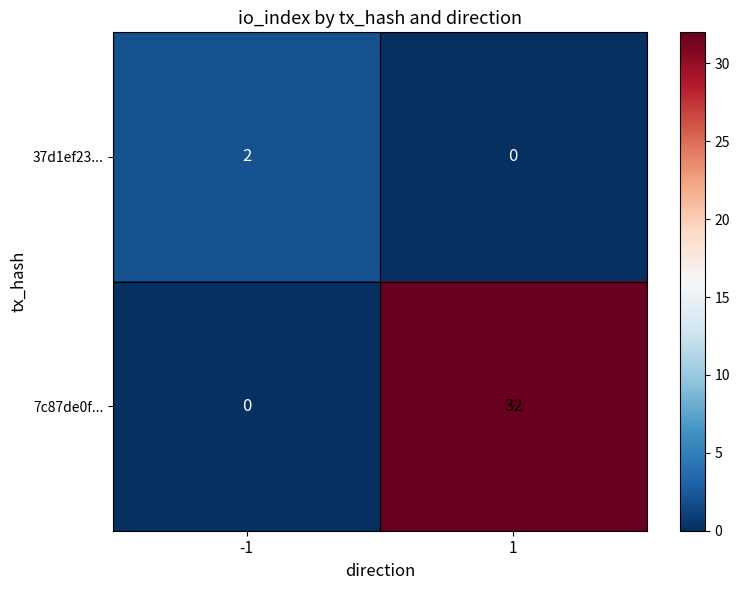

At how many categories does at least one series exceed 9?

1